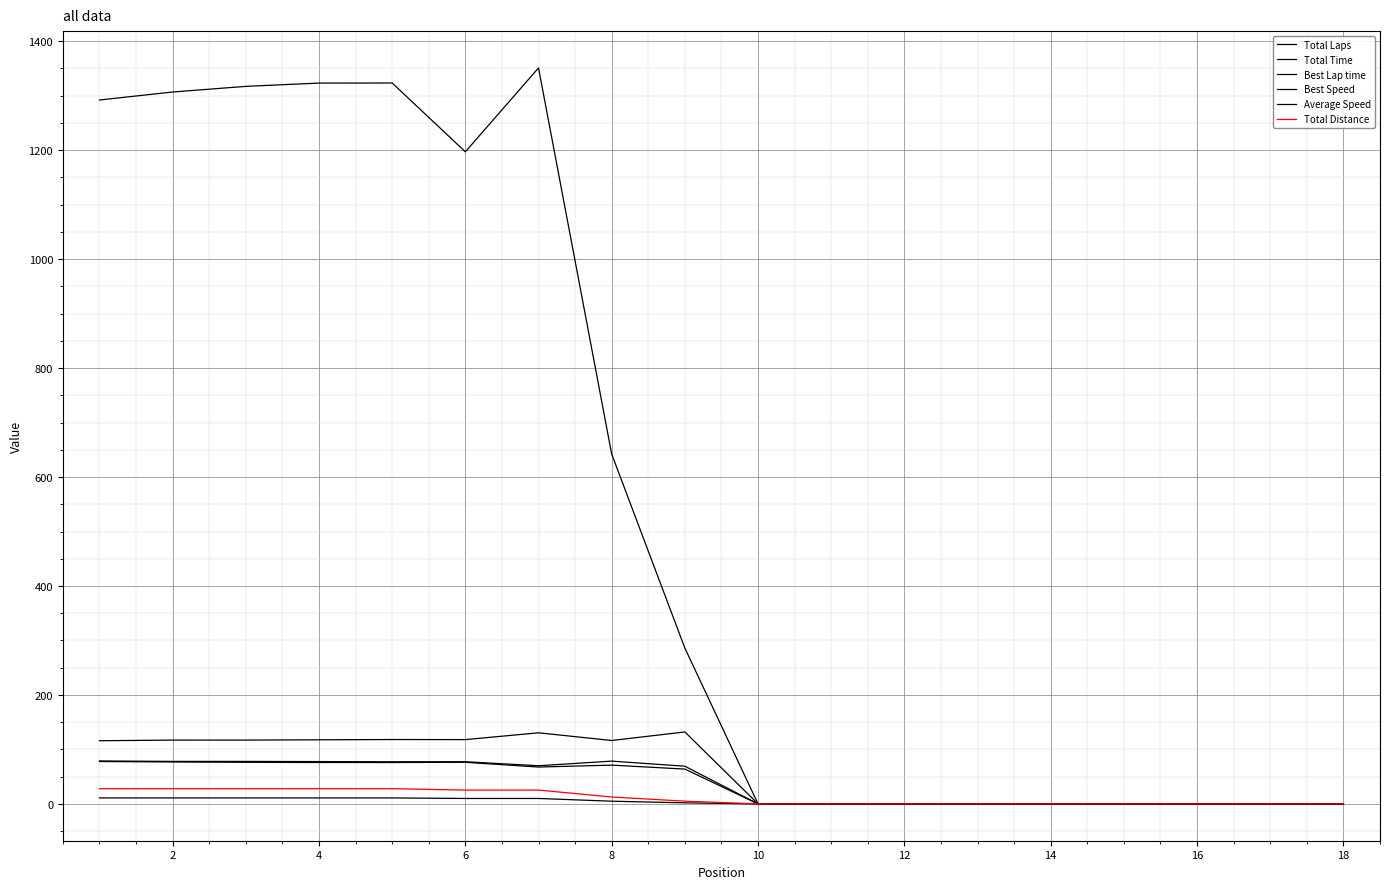

Reading left to right, what are all the values shown in this chart?

Total Laps: 11.0	11.0	11.0	11.0	11.0	10.0	10.0	5.0	2.0	0.0	0.0	0.0	0.0	0.0	0.0	0.0	0.0	0.0
Total Time: 1292.0	1306.7	1317.0	1323.1	1323.2	1196.9	1350.9	642.0	286.0	0.0	0.0	0.0	0.0	0.0	0.0	0.0	0.0	0.0
Best Lap time: 116.0	117.2	117.2	117.7	118.2	118.0	130.5	116.4	132.1	0.0	0.0	0.0	0.0	0.0	0.0	0.0	0.0	0.0
Best Speed: 78.8	78.1	78.0	77.7	77.4	77.5	70.0	78.6	69.2	0.0	0.0	0.0	0.0	0.0	0.0	0.0	0.0	0.0
Average Speed: 77.8	77.0	76.4	76.0	76.0	76.4	67.7	71.2	63.9	0.0	0.0	0.0	0.0	0.0	0.0	0.0	0.0	0.0
Total Distance: 27.9	27.9	27.9	27.9	27.9	25.4	25.4	12.7	5.1	0.0	0.0	0.0	0.0	0.0	0.0	0.0	0.0	0.0